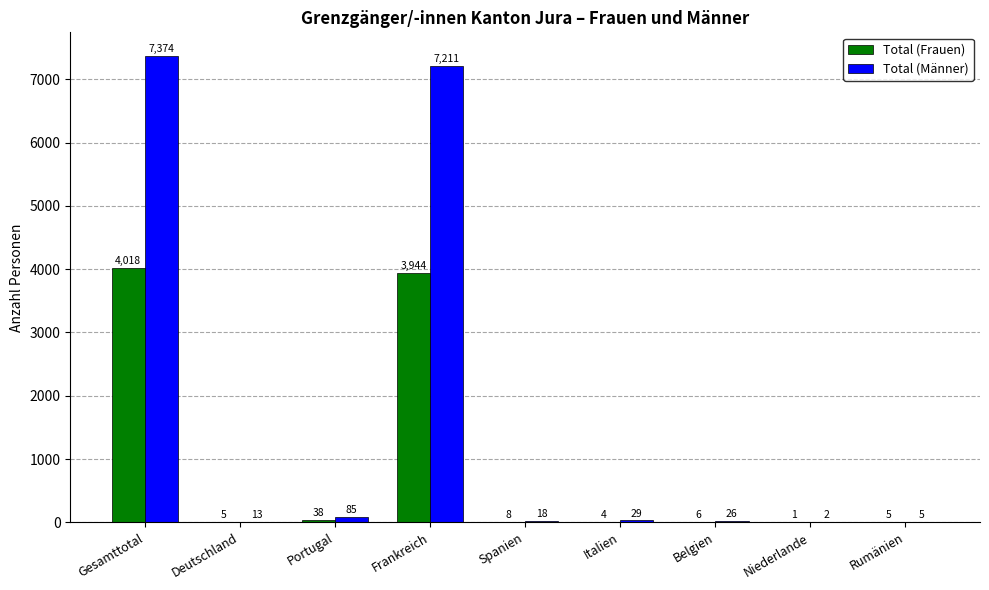

What value does the Total (Frauen) series have at Frankreich, to the nearest 10?

3940